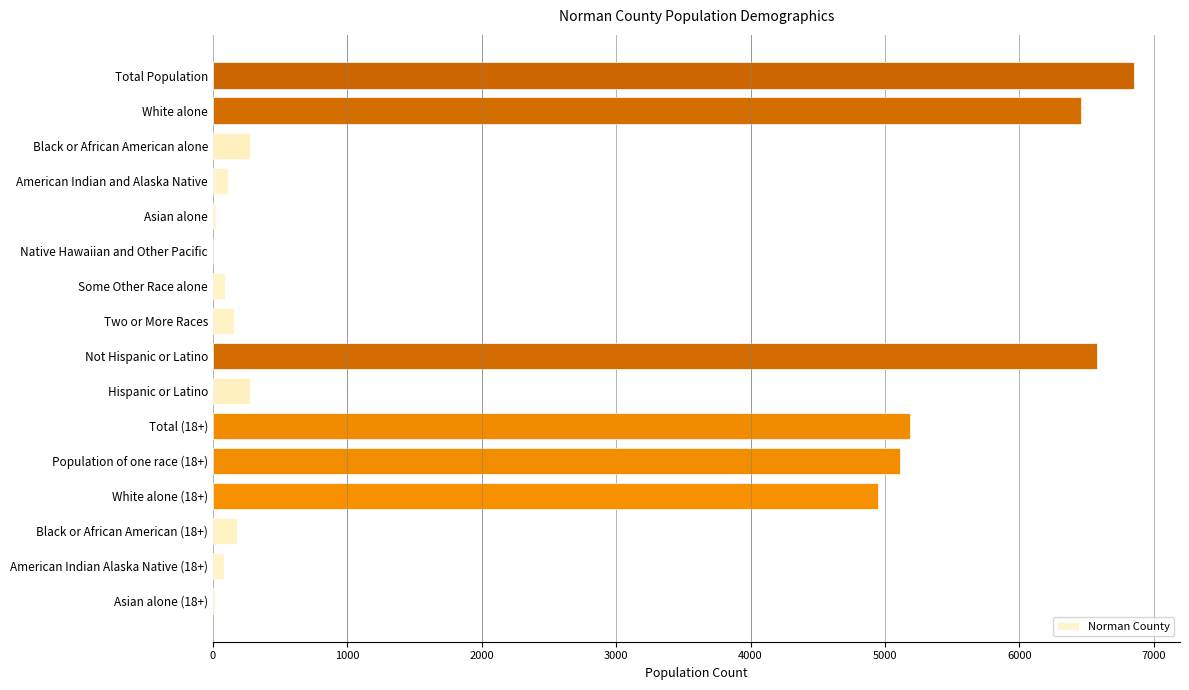

Is it true that the value at Total (18+) is 2663?

False